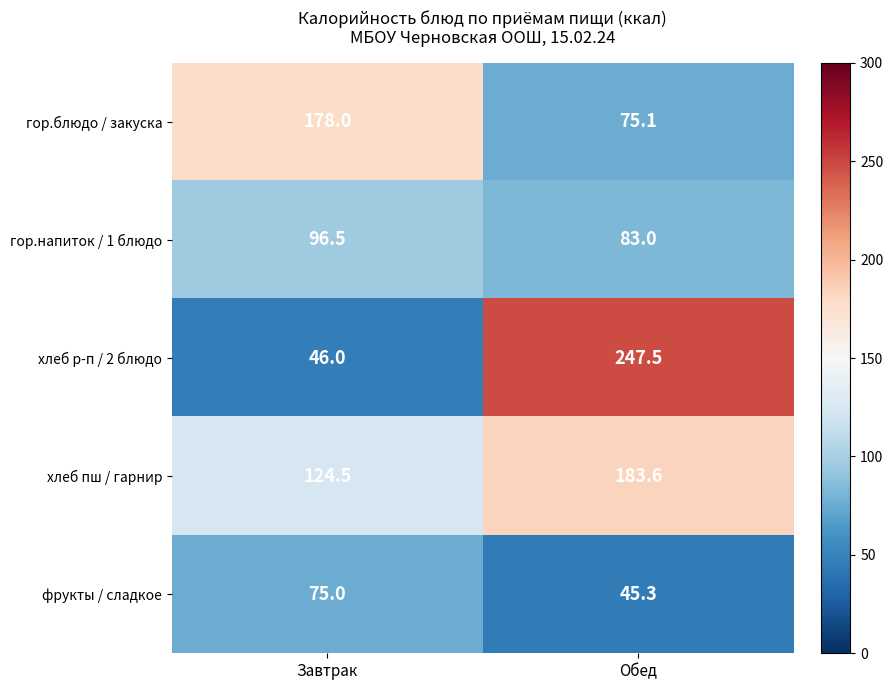

The value of хлеб пш / гарнир at Завтрак is 124.5. True or false?

True